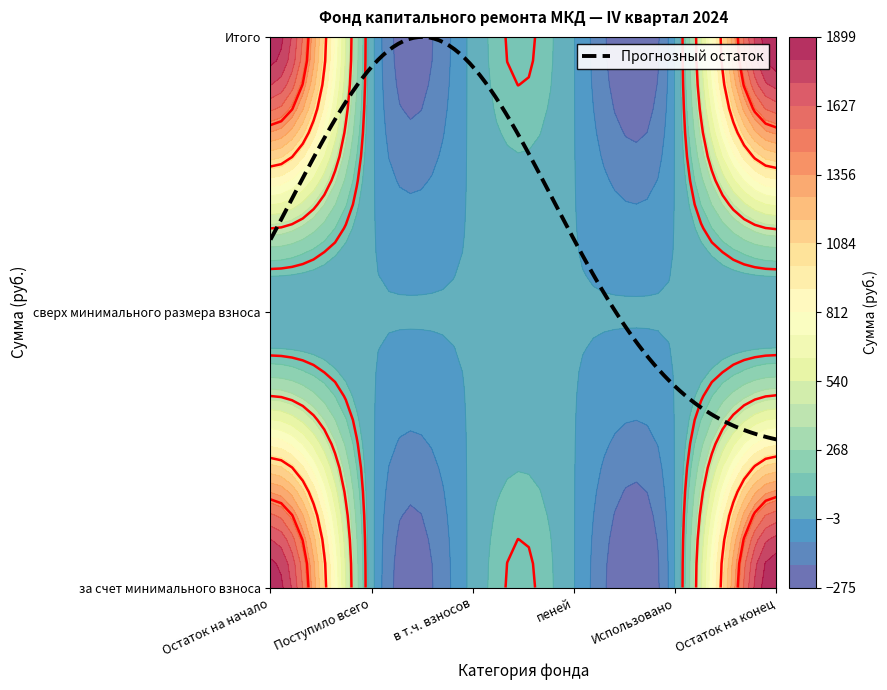

Reading left to right, extract all data points from this chart.

Остаток на начало: за счет минимального взноса=1871.5	сверх минимального размера взноса=0.0	Итого=1871.5
Поступило всего: за счет минимального взноса=27.8	сверх минимального размера взноса=0.0	Итого=27.8
в т.ч. взносов: за счет минимального взноса=27.4	сверх минимального размера взноса=0.0	Итого=27.4
пеней: за счет минимального взноса=0.3	сверх минимального размера взноса=0.0	Итого=0.3
Использовано: за счет минимального взноса=0.0	сверх минимального размера взноса=0.0	Итого=0.0
Остаток на конец: за счет минимального взноса=1899.3	сверх минимального размера взноса=0.0	Итого=1899.3